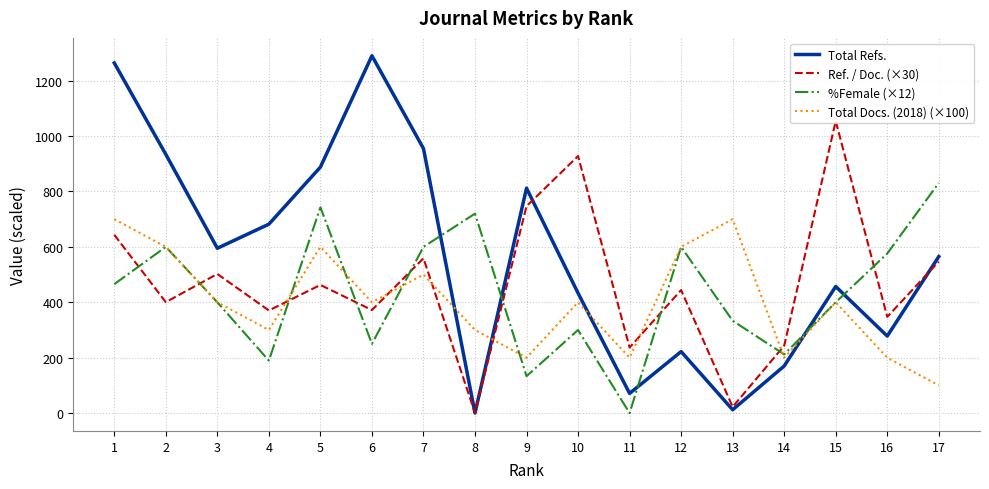

Does the chart display data point markers on the line(s)?

No